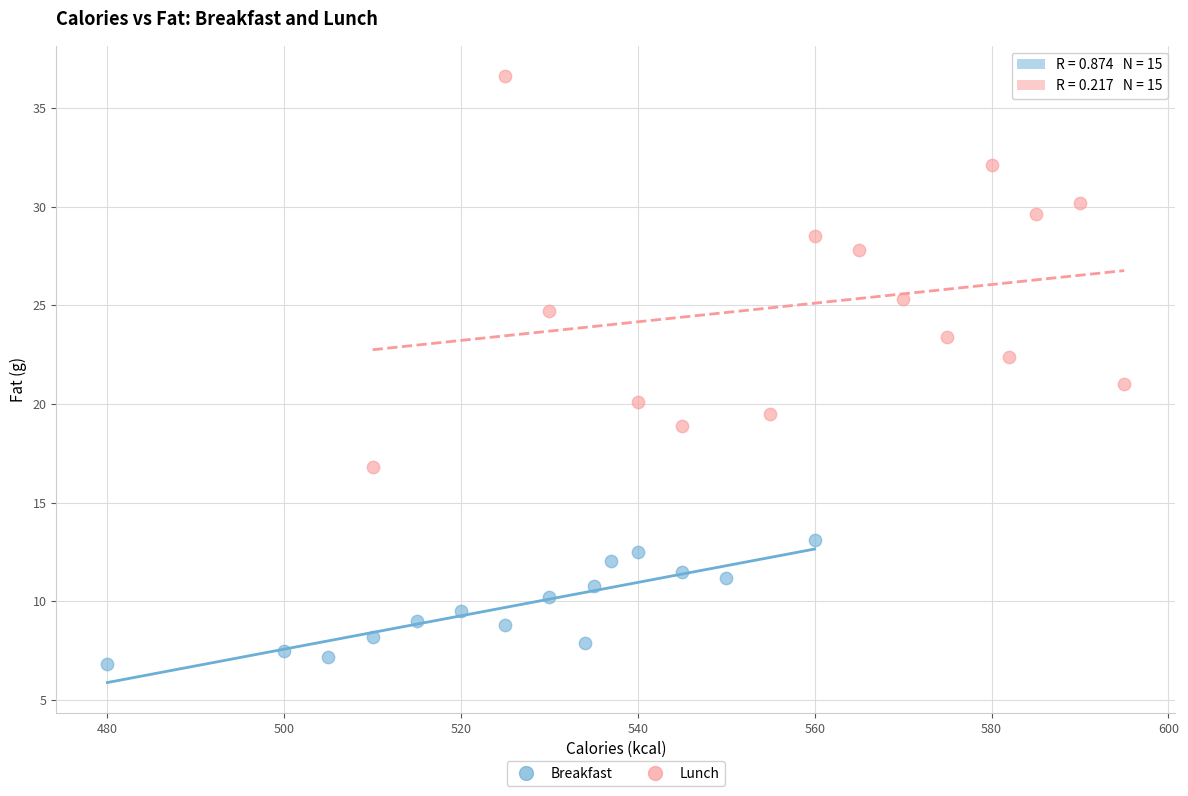

Which series contains the highest Y value?

Lunch